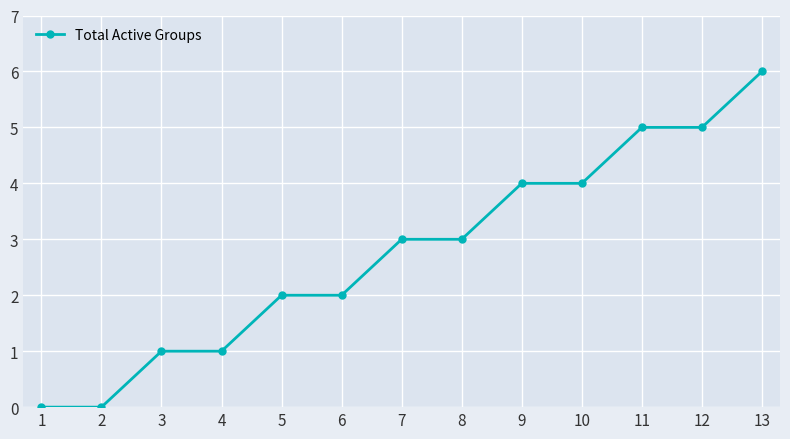

Reading left to right, list all the values displayed in this chart.

1=0	2=0	3=1	4=1	5=2	6=2	7=3	8=3	9=4	10=4	11=5	12=5	13=6